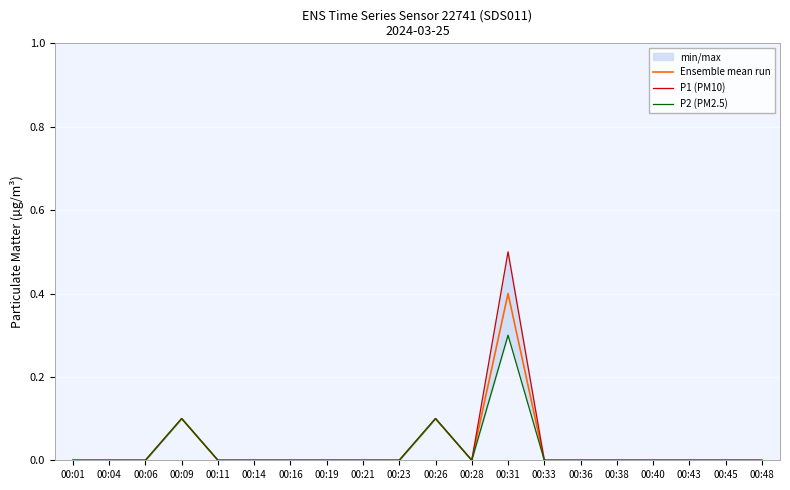

Rank the series by their average value, from lowest to highest.

P2 (PM2.5), Ensemble mean run, P1 (PM10)